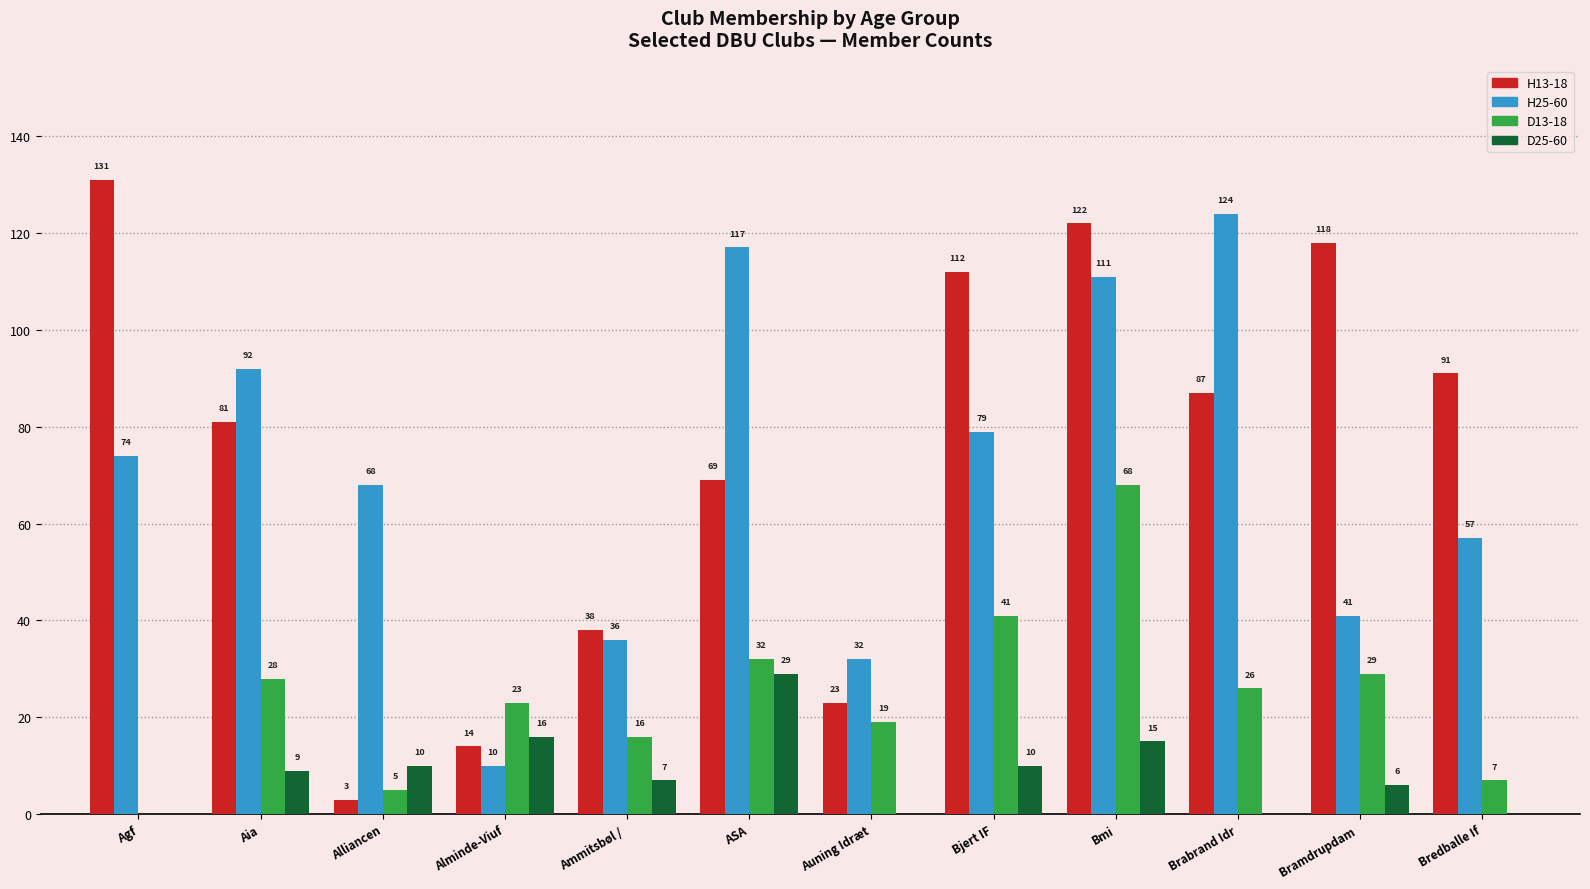

What is the sum of all H25-60 values?

841